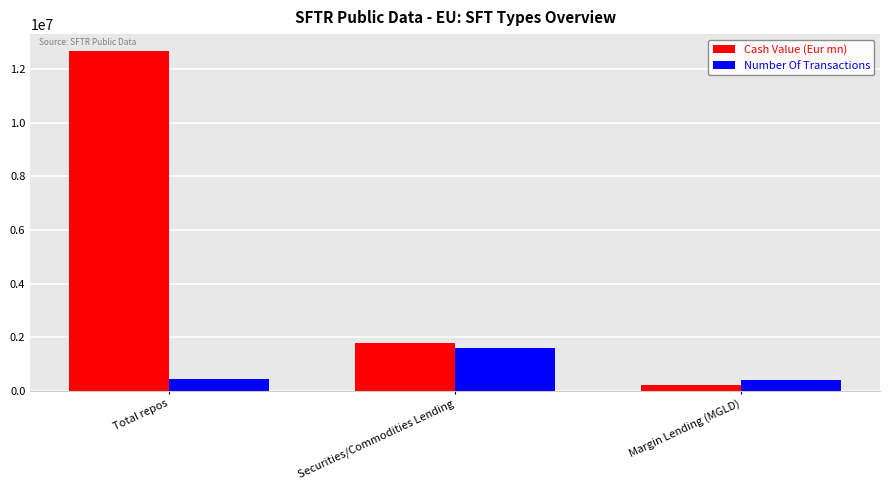

What is the label of the 1st bar from the right?

Margin Lending (MGLD)